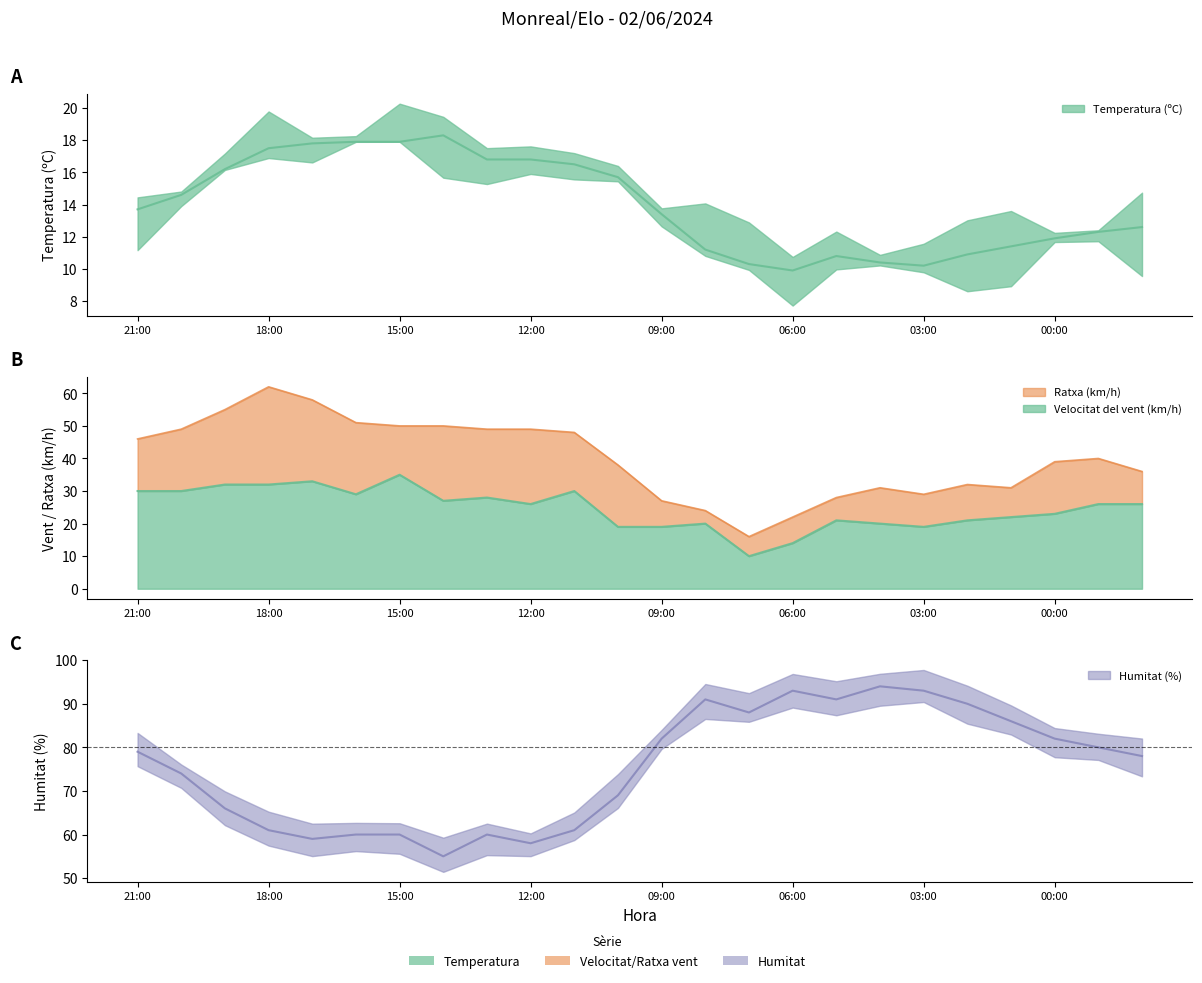

True or false: Ratxa (km/h) and Velocitat del vent (km/h) intersect in this chart.

False